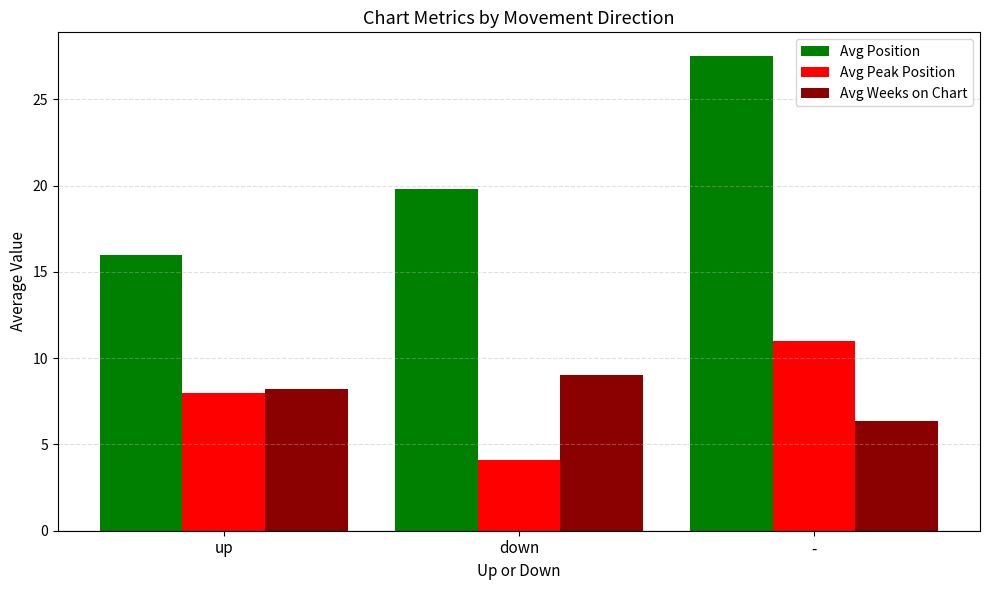

What is the spread (max minus min) of values at down?

15.7